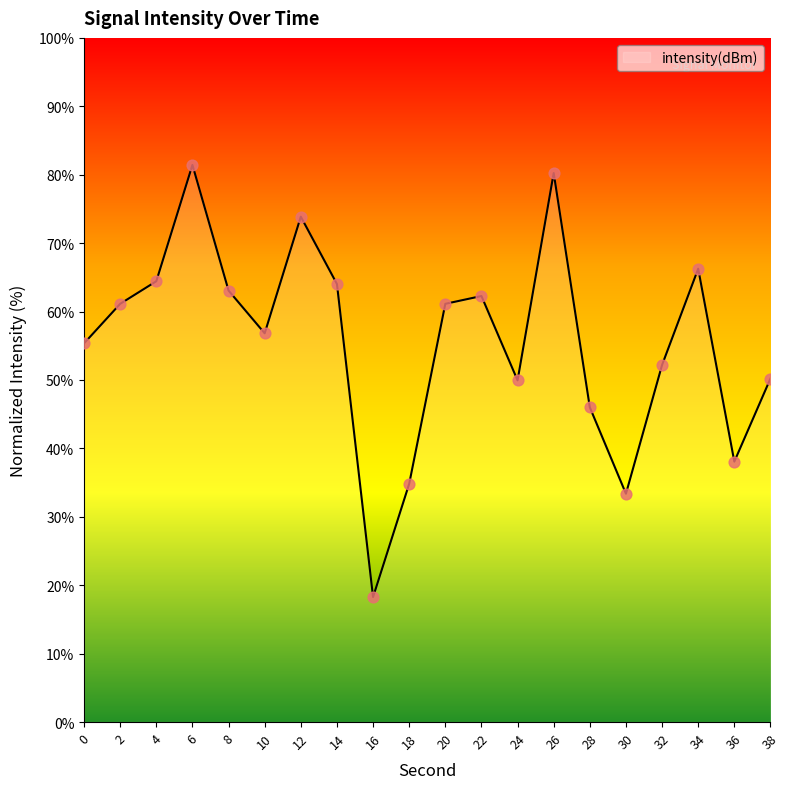

What is the change in value from 10 to 26?

+23.4